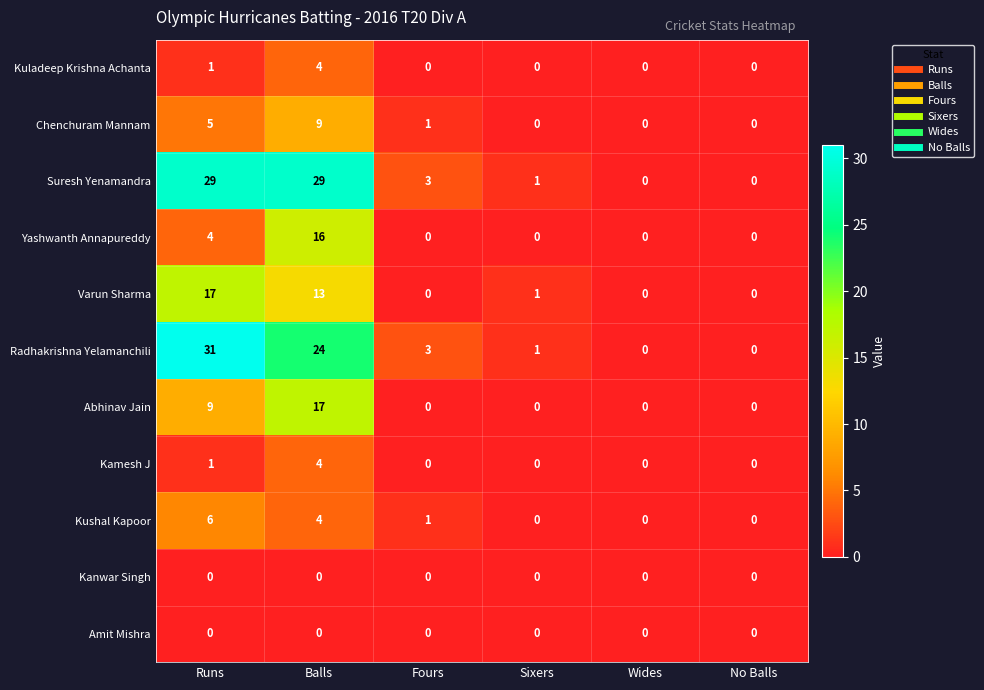

What is the total value across all series at Fours?

8